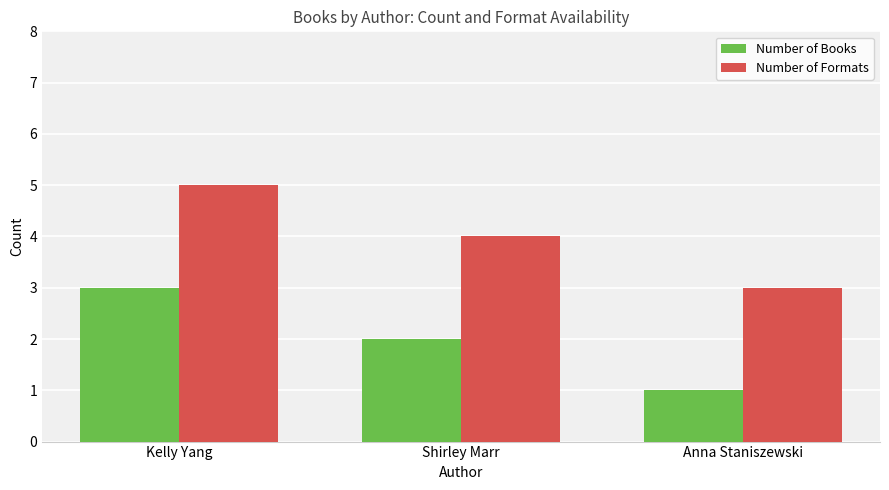

Is it true that Number of Formats equals 4 at Shirley Marr?

True